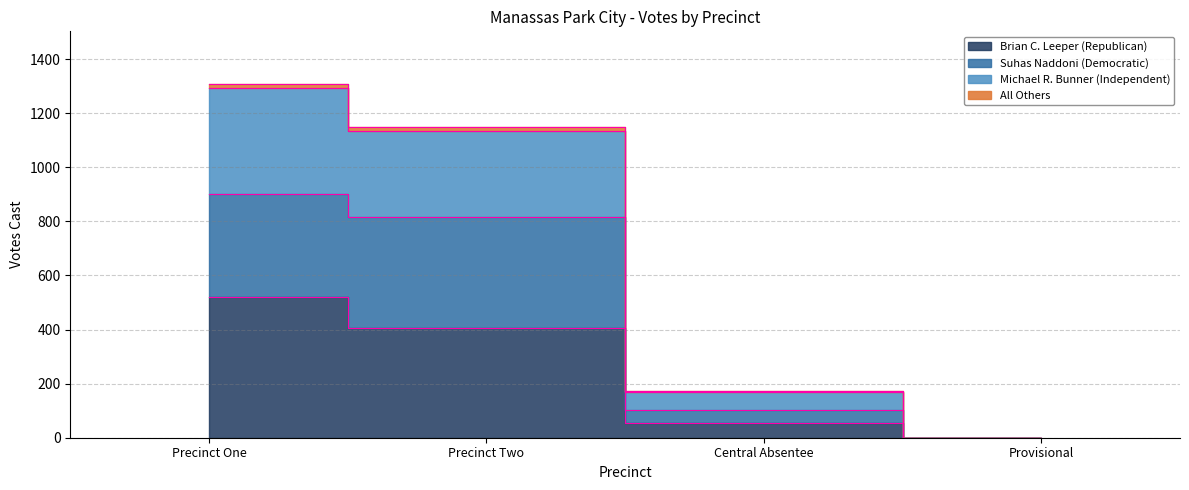

Is the value of Suhas Naddoni (Democratic) at Precinct Two greater than the value of Michael R. Bunner (Independent) at Precinct One?

No